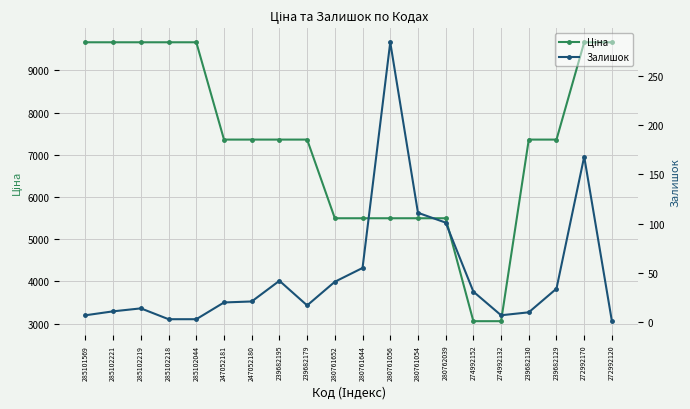

At which category does the chart reach its minimum across all series?

272992120